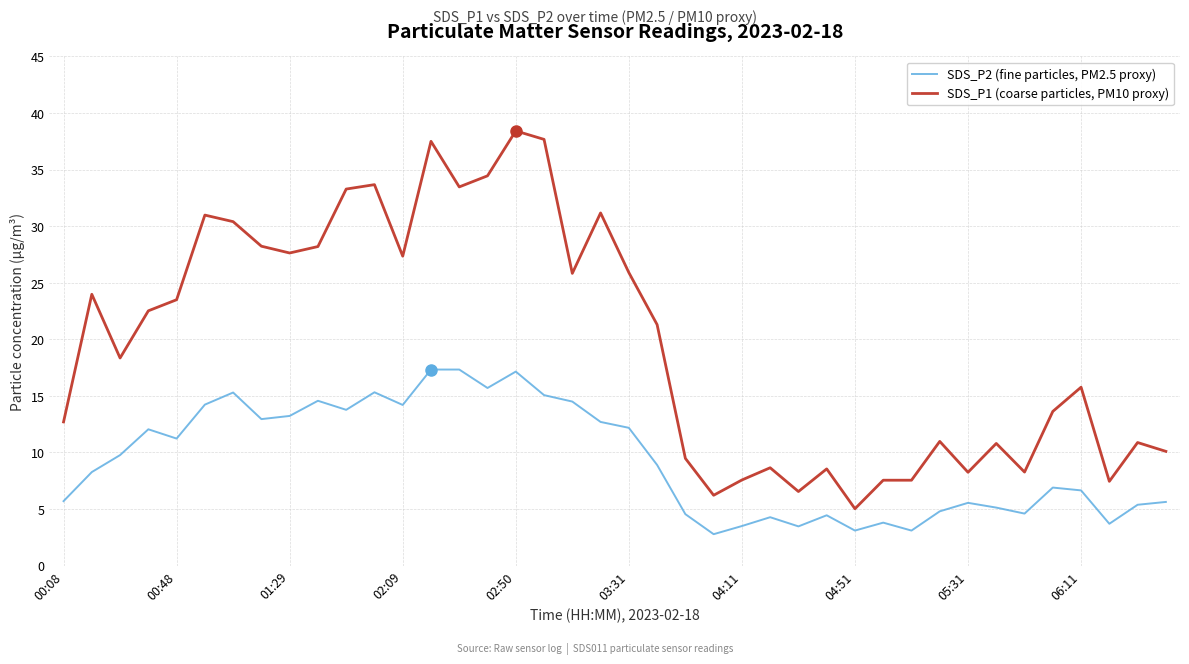

List the series in order of their peak value, highest first.

SDS_P1 (coarse particles, PM10 proxy), SDS_P2 (fine particles, PM2.5 proxy)